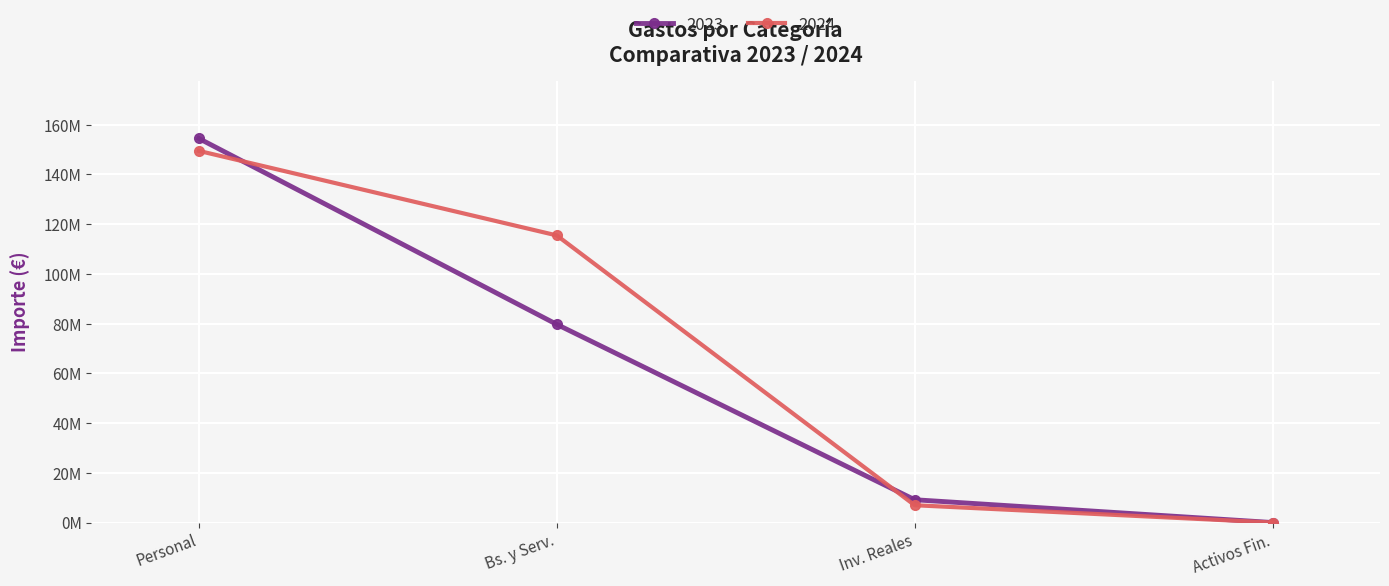

Where do 2023 and 2024 first cross each other?

Personal and Bs. y Serv.